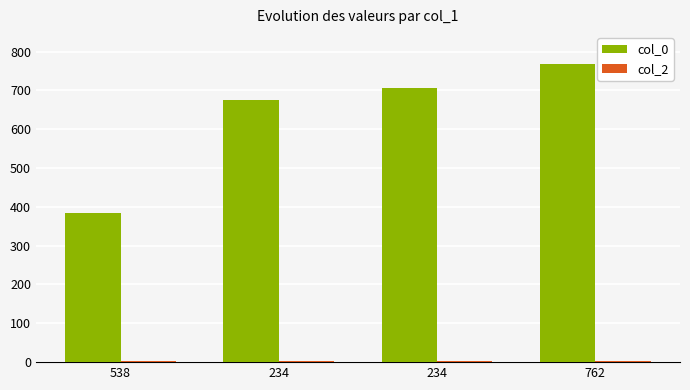

Reading left to right, what are all the values shown in this chart?

col_0: 538=384	234=675	234=707	762=767
col_2: 538=3	234=3	234=3	762=3